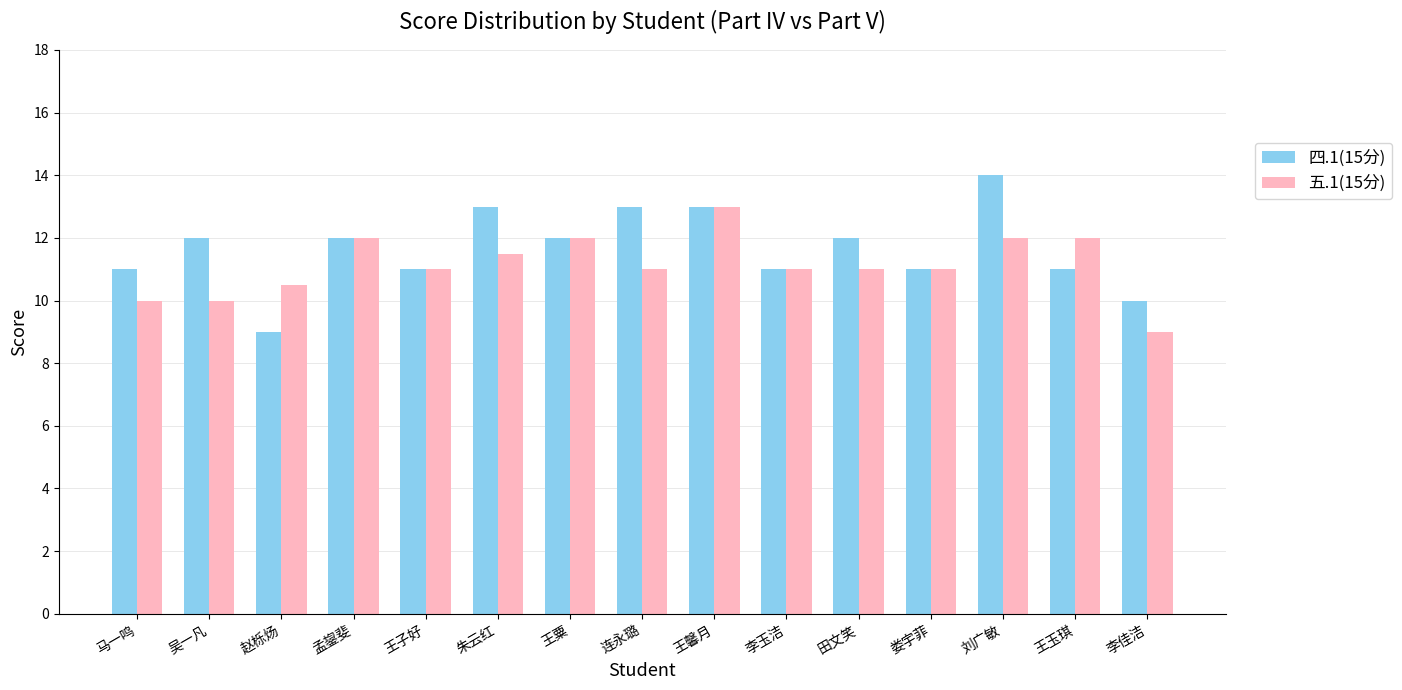

Which series has the widest spread of values?

四.1(15分)